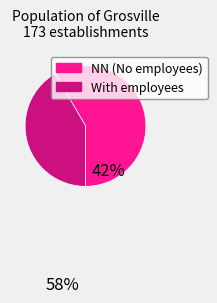

Does any single category account for the majority?

Yes